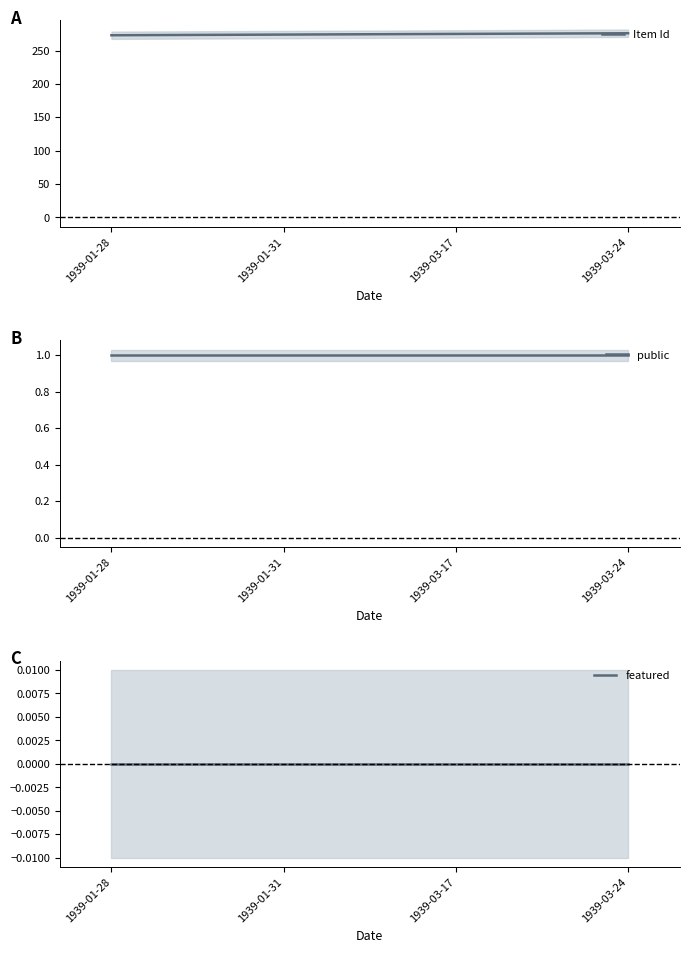

Between 1939-01-31 and 1939-03-17, which is larger?

1939-03-17